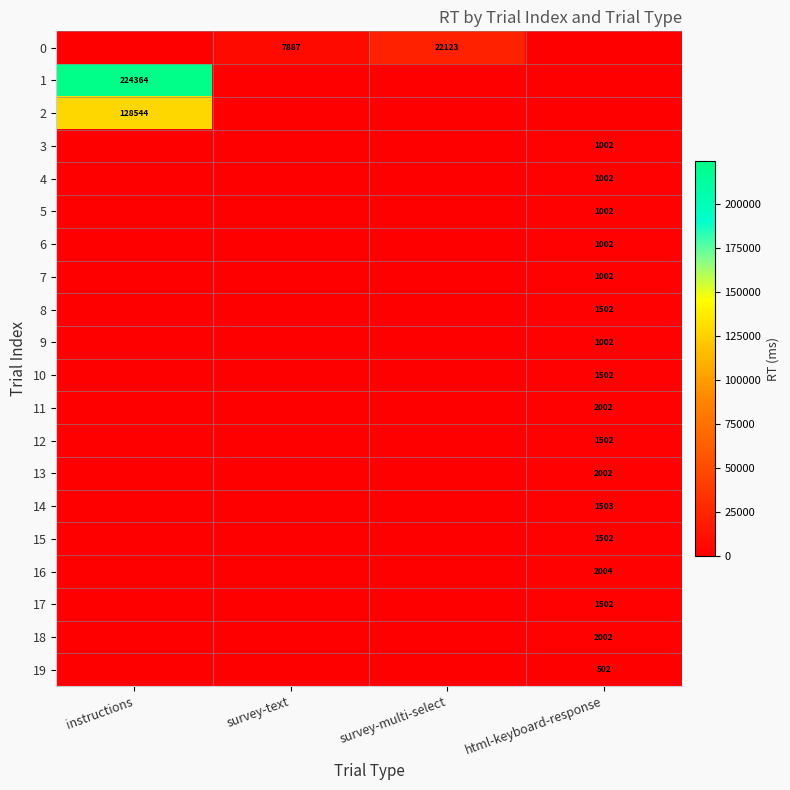

What is the difference between the highest and lowest values at html-keyboard-response?

2004